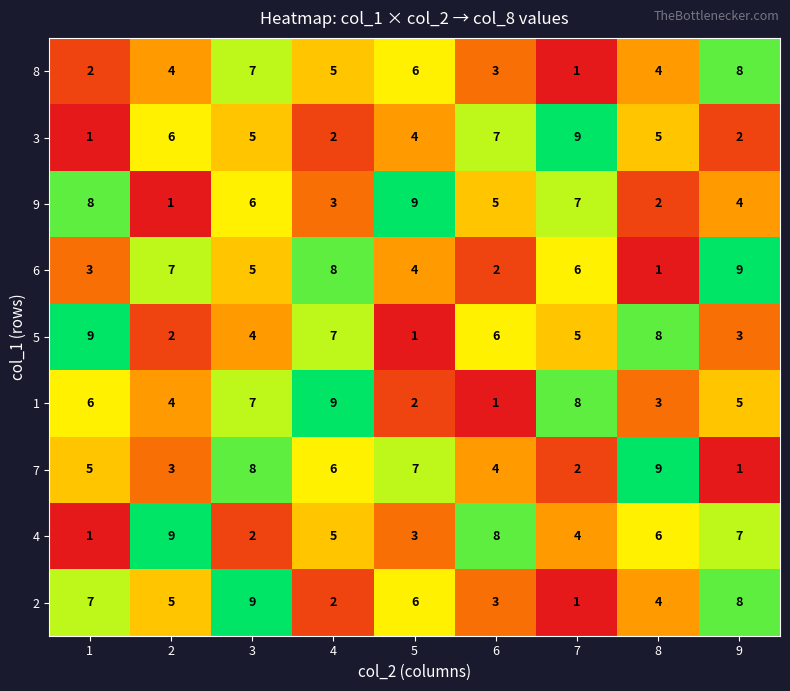

What is the difference between the second highest and second lowest values in the 7 series?

6